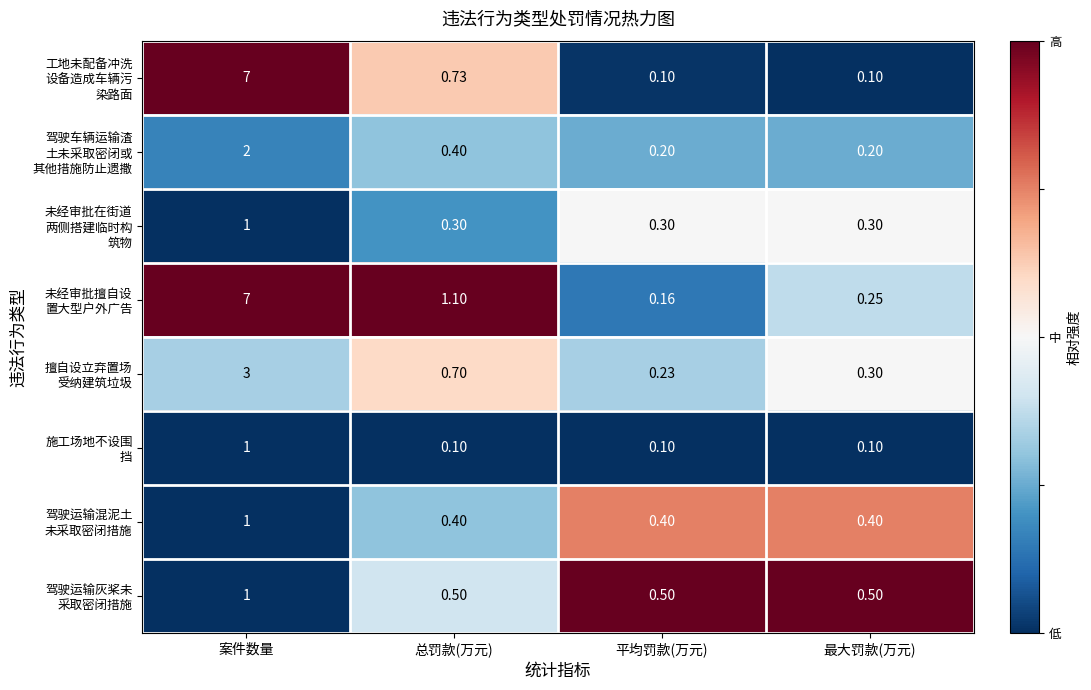

At which category does the chart reach its peak across all series?

案件数量